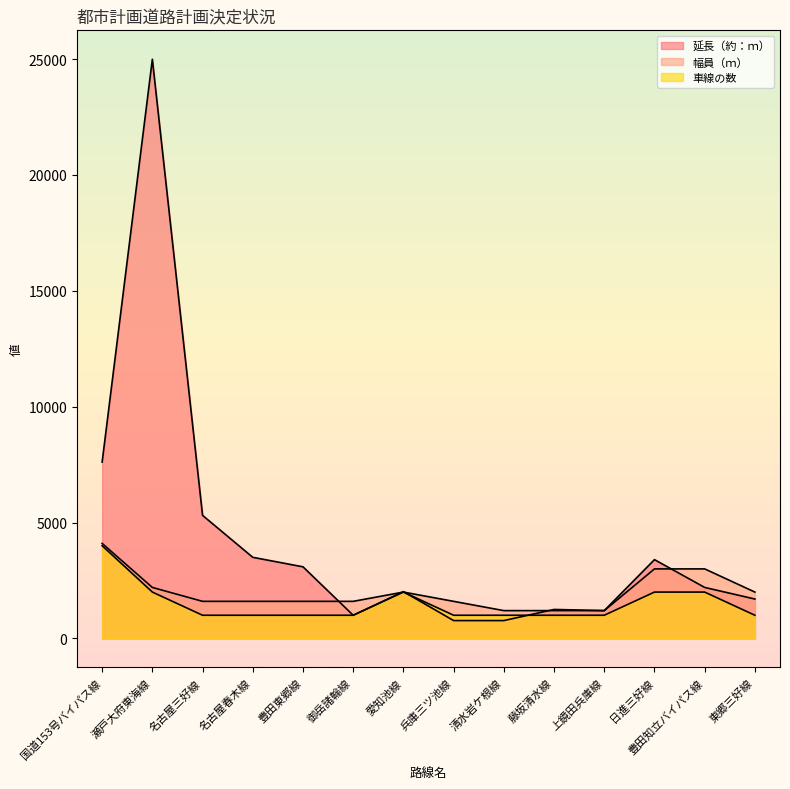

Which series ends up on top after the final intersection of 幅員（ｍ） and 延長（約：ｍ）?

幅員（ｍ）